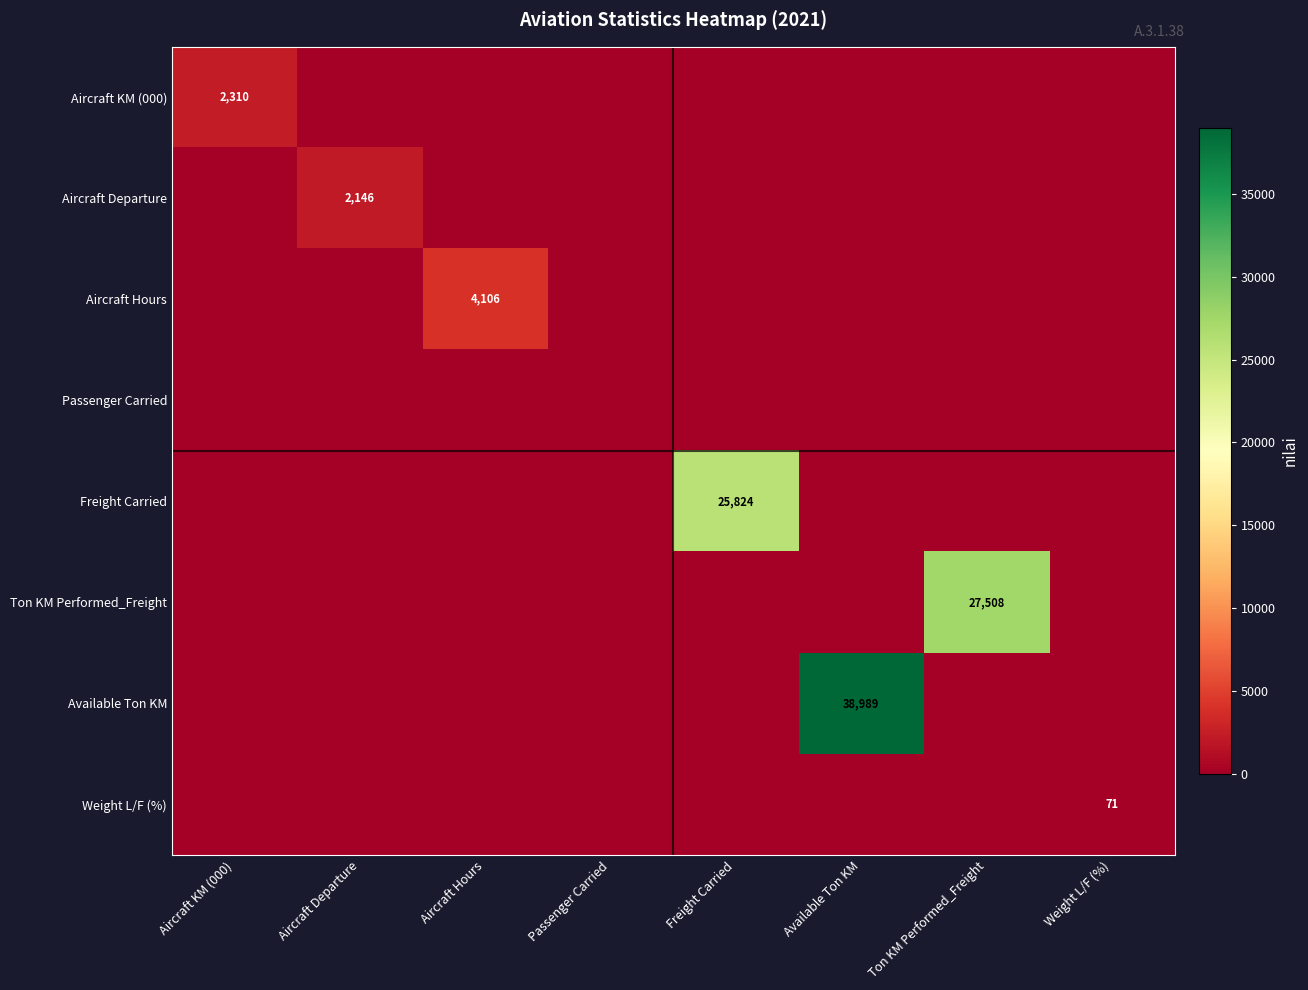

Is it true that Ton KM Performed_Freight equals 37598 at Ton KM Performed_Freight?

False